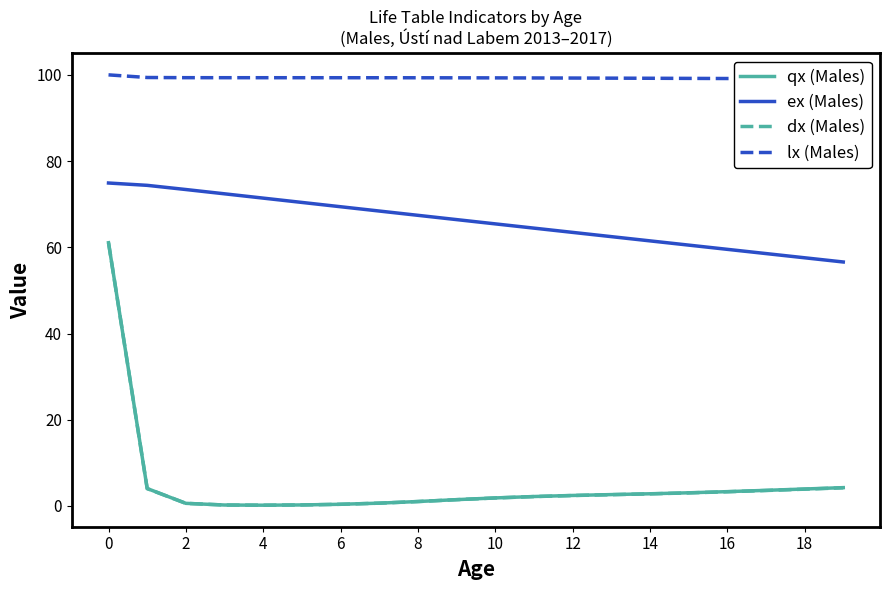

What is the average value of the dx (Males) series?

5.0